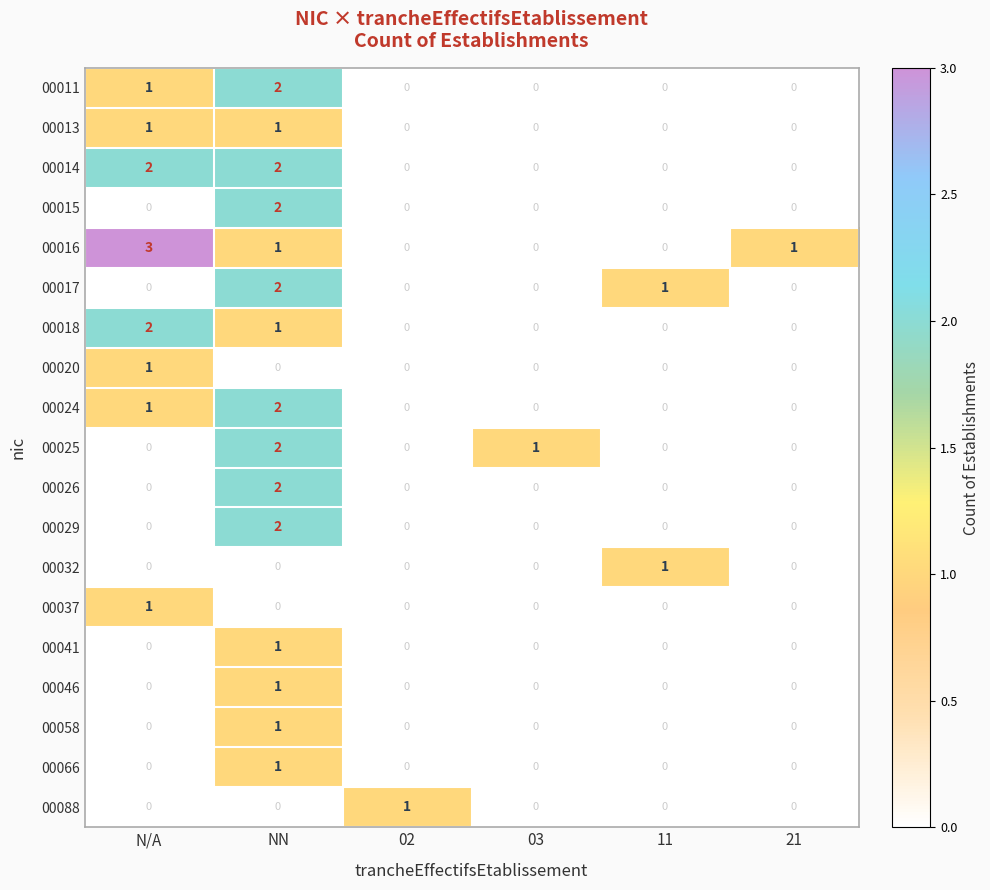

Which series has the widest spread of values?

00016